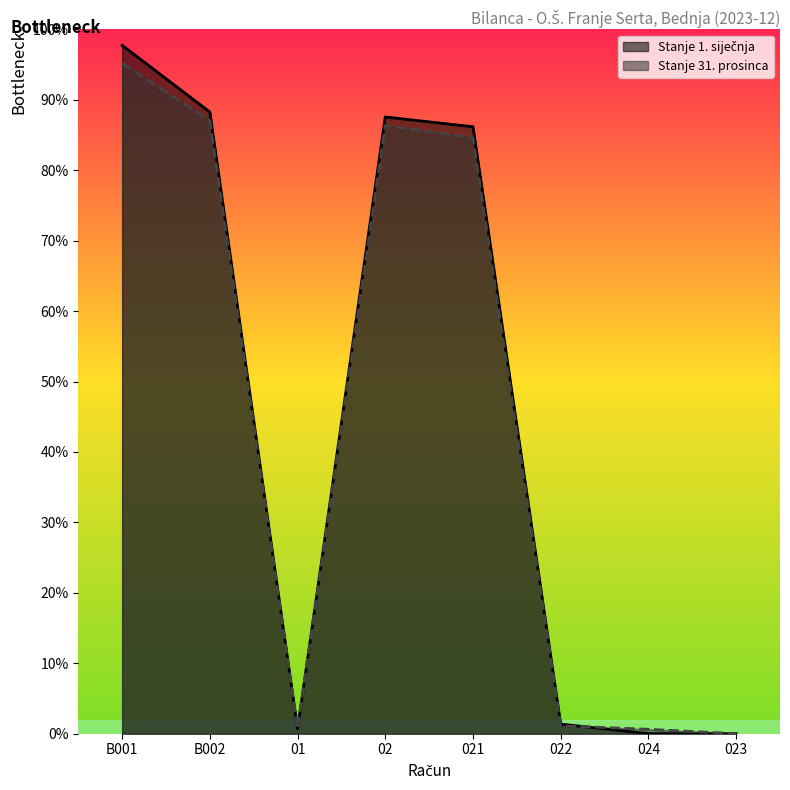

Rank the series by their maximum value, from lowest to highest.

Stanje 31. prosinca, Stanje 1. siječnja